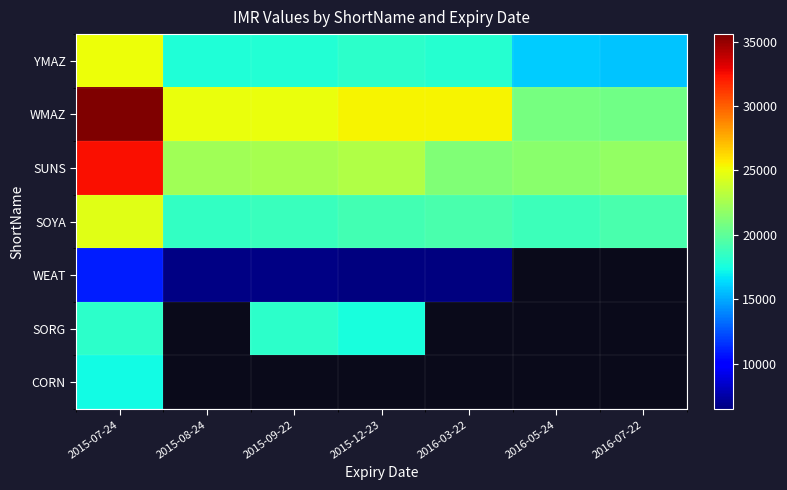

Is the value of WEAT at 2016-03-22 greater than the value of YMAZ at 2015-09-22?

No